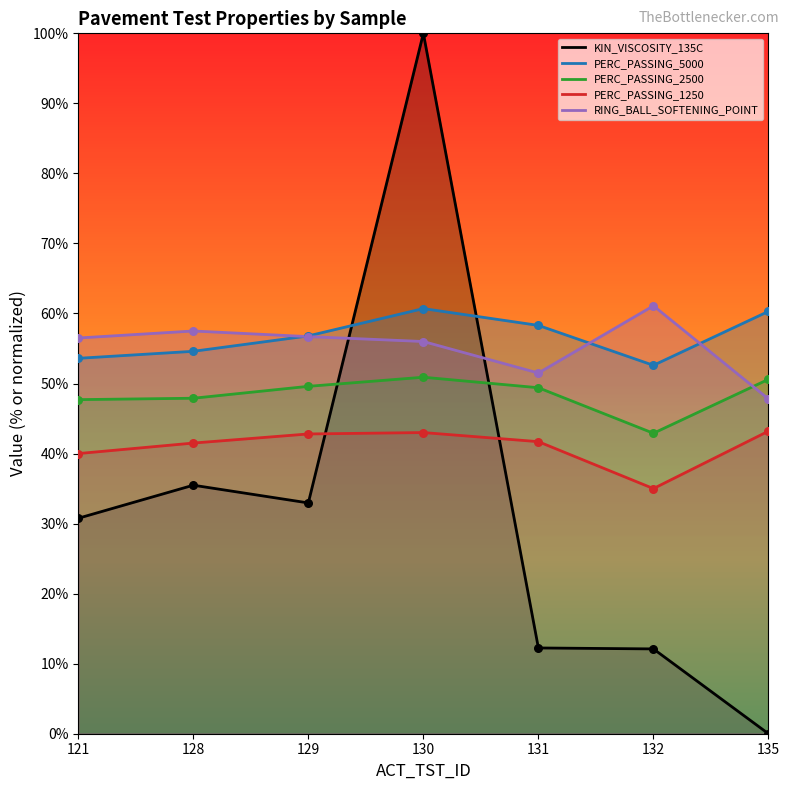

What are all the series names shown in the legend?

KIN_VISCOSITY_135C, PERC_PASSING_5000, PERC_PASSING_2500, PERC_PASSING_1250, RING_BALL_SOFTENING_POINT